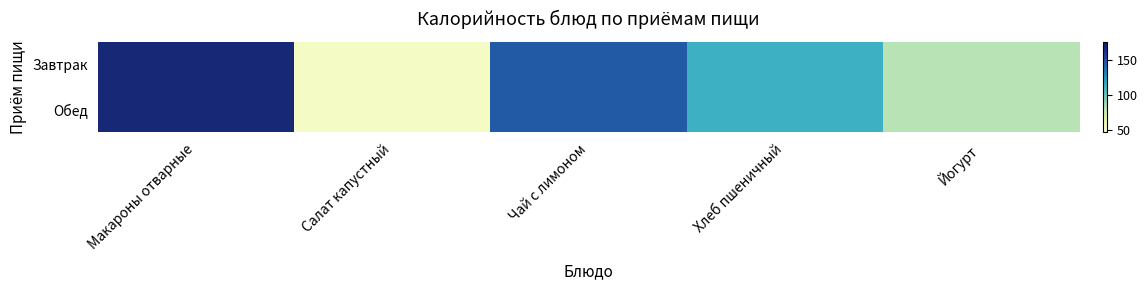

Reading left to right, what are all the values shown in this chart?

Завтрак: Макароны отварные=168.3	Салат капустный=54.4	Чай с лимоном=145.2	Хлеб пшеничный=113.2	Йогурт=82.2
Обед: Макароны отварные=168.3	Салат капустный=54.4	Чай с лимоном=145.2	Хлеб пшеничный=113.2	Йогурт=82.2